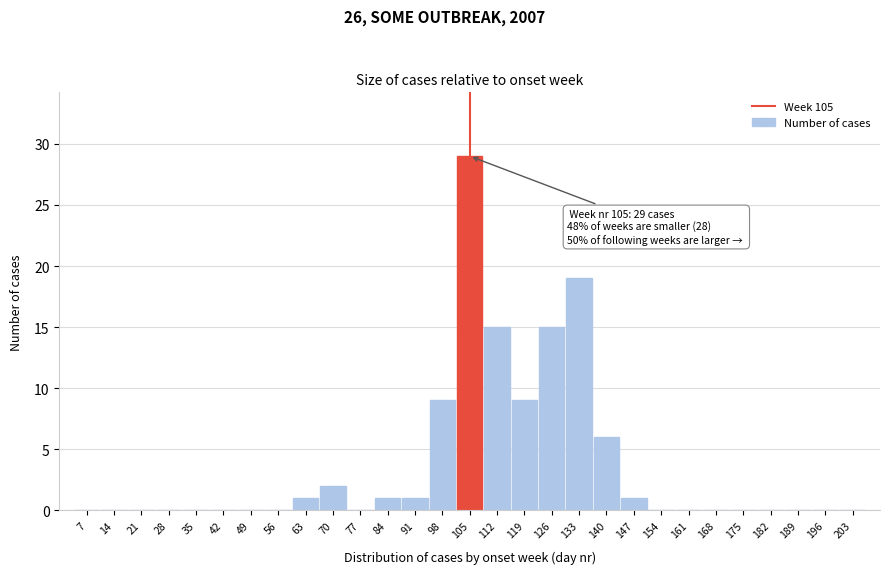

Reading left to right, transcribe all the data shown in this chart.

7=0	14=0	21=0	28=0	35=0	42=0	49=0	56=0	63=1	70=2	77=0	84=1	91=1	98=9	105=29	112=15	119=9	126=15	133=19	140=6	147=1	154=0	161=0	168=0	175=0	182=0	189=0	196=0	203=0